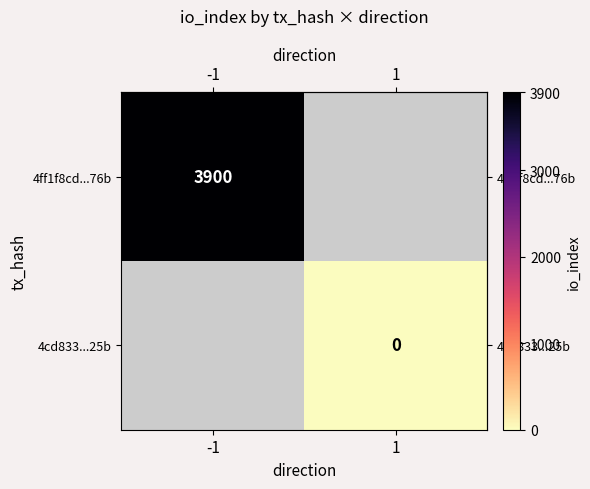

At which category does the chart reach its peak across all series?

-1